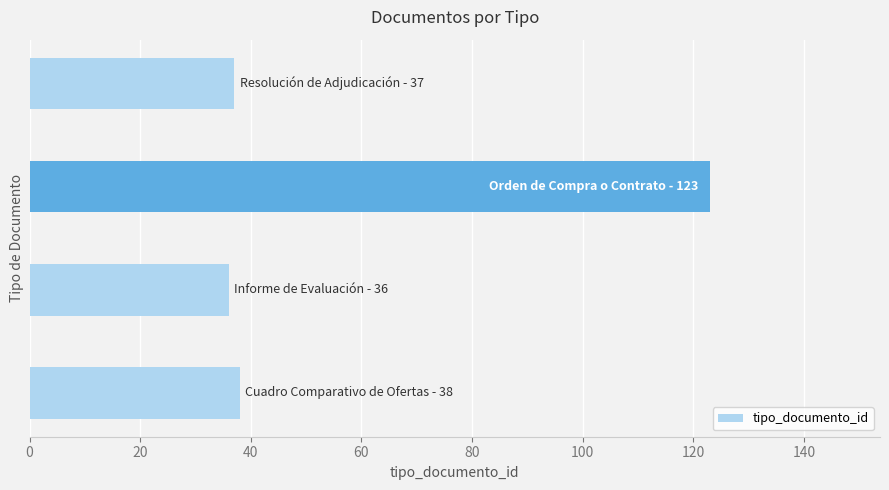

What is the difference between the maximum and minimum values?

87